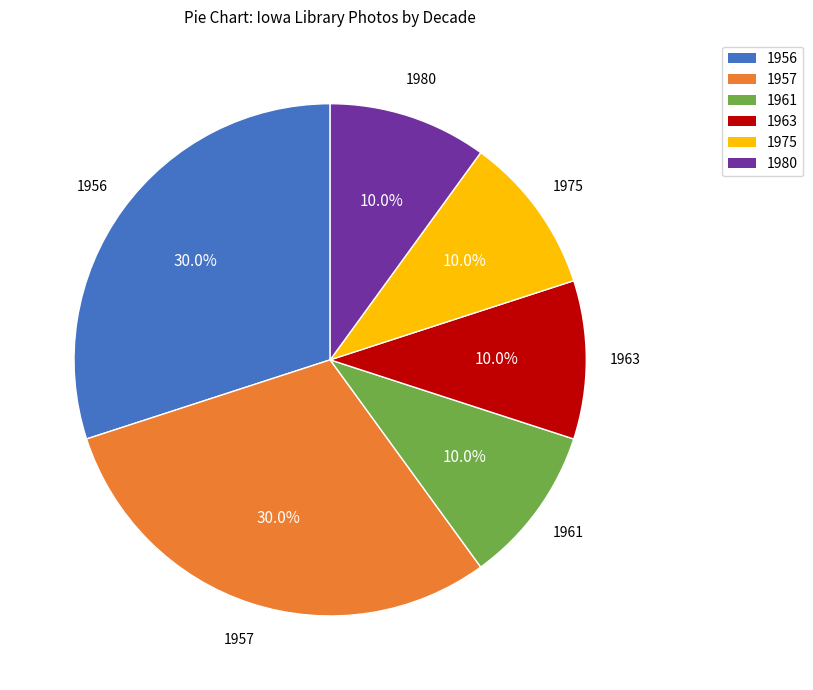

Do 1957 and 1963 together represent more than half of the pie?

No